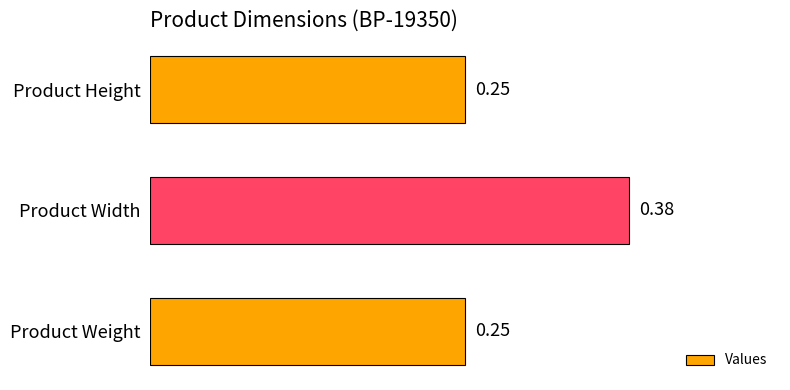

What is the average value?

0.3